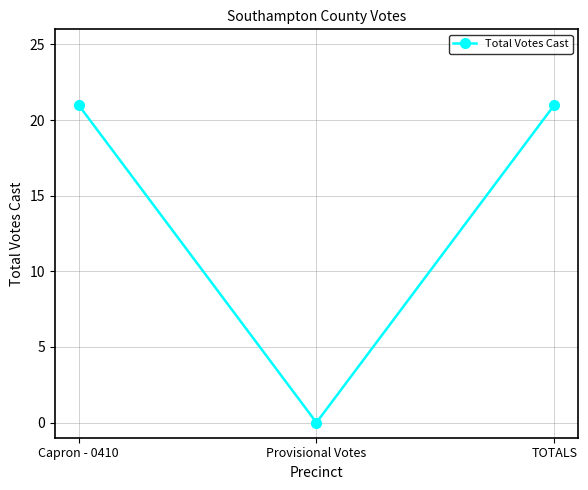

What is the label of the 2nd point from the right?

Provisional Votes